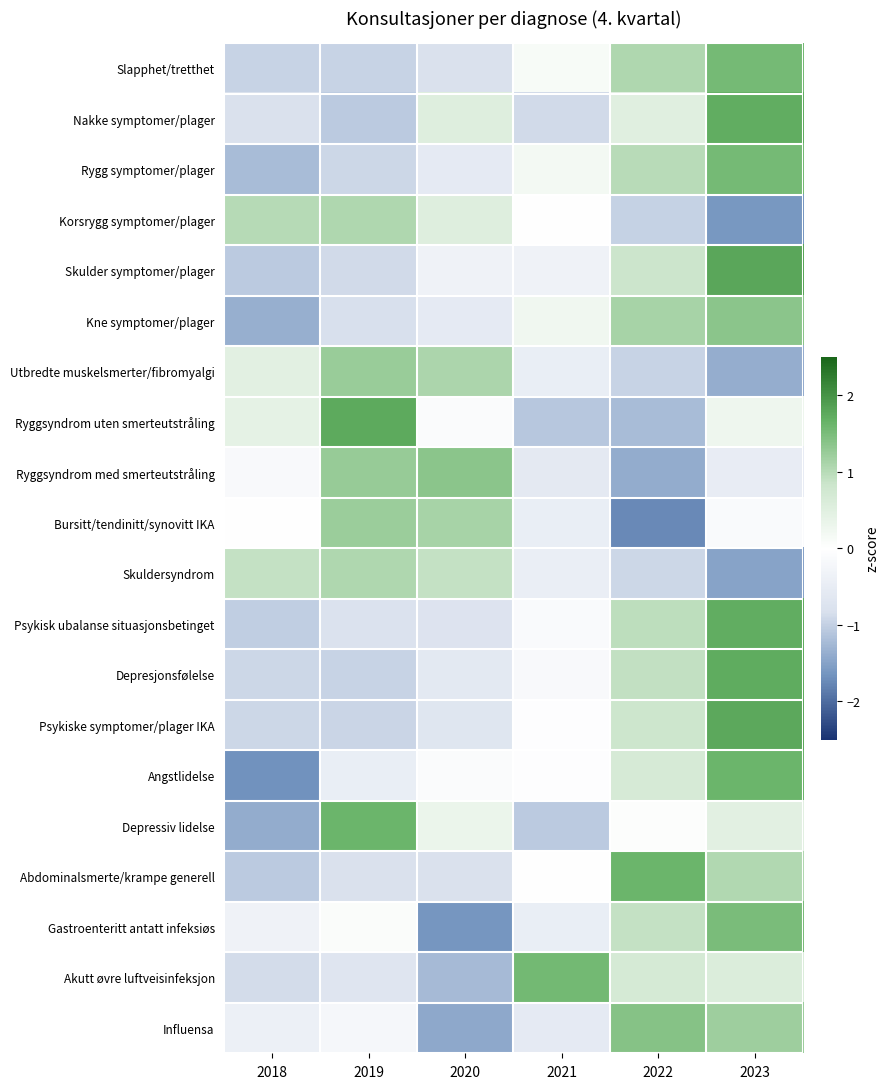

What is the total value across all series at 2020?

-3.7